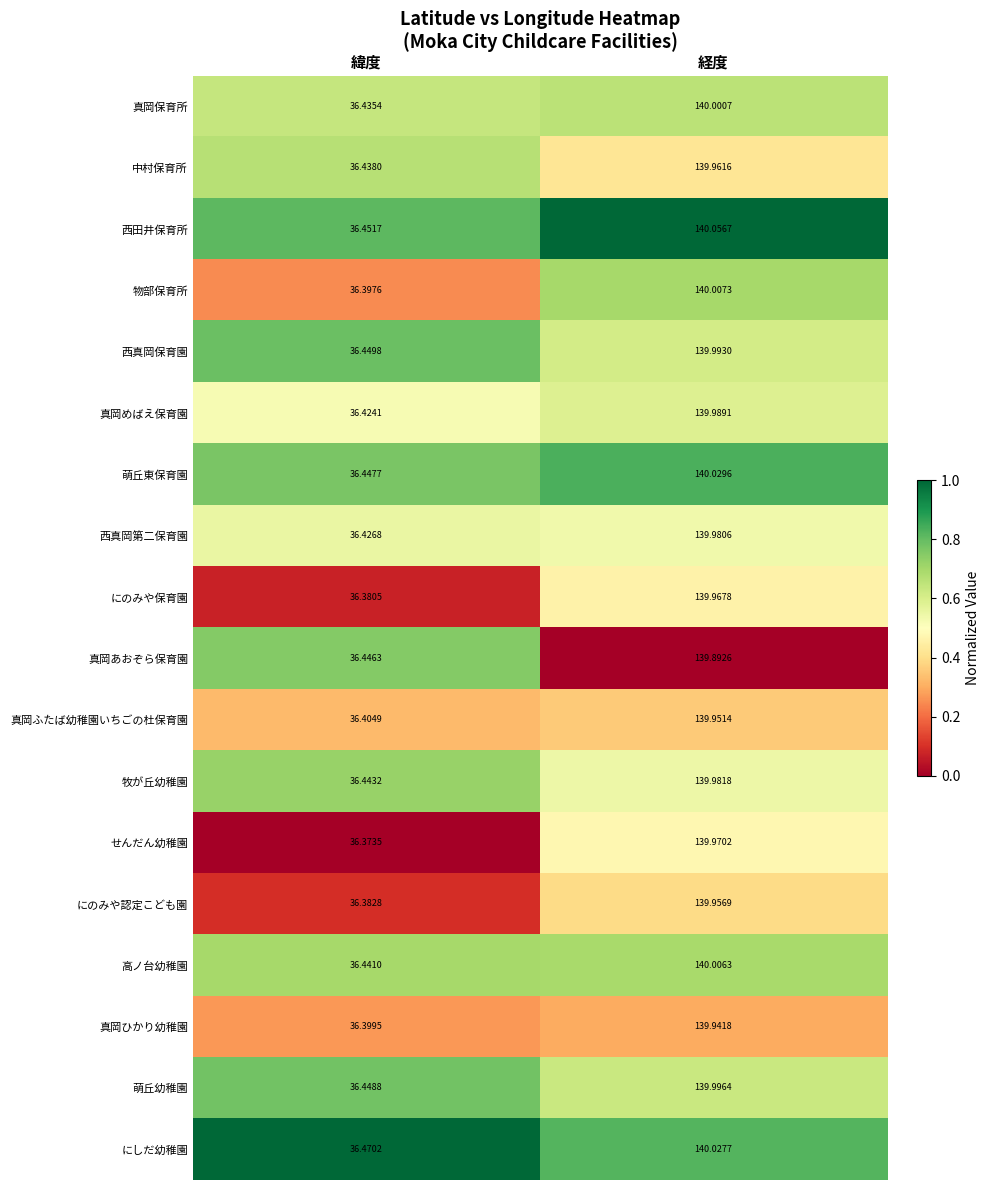

Which series has the largest range (max minus min)?

物部保育所